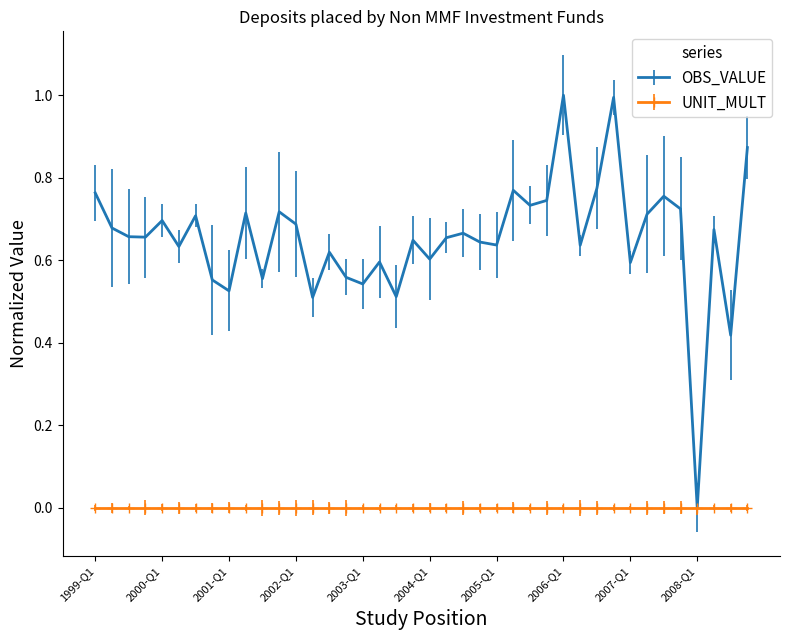

Which series has the largest range (max minus min)?

OBS_VALUE